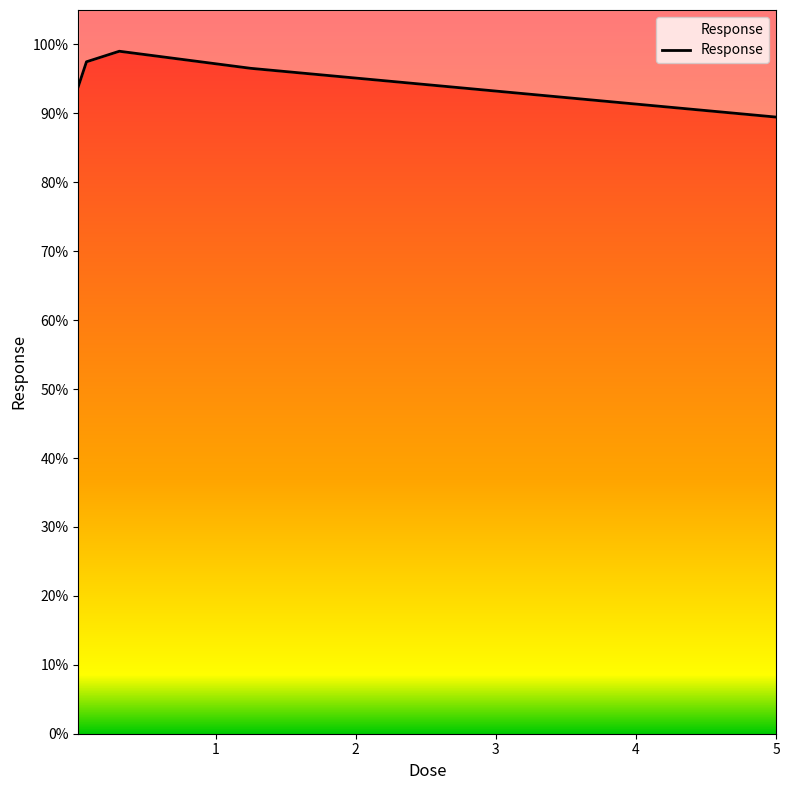

Reading right to left, list all the values displayed in this chart.

89.5	96.5	99.0	97.5	93.9